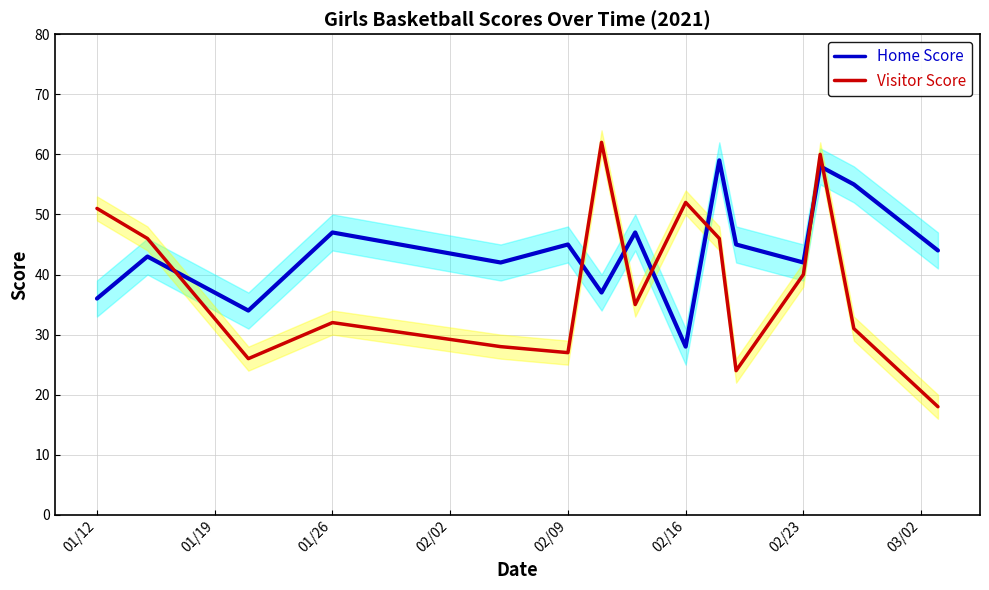

The Home Score series shows 28 at 02/16. True or false?

True